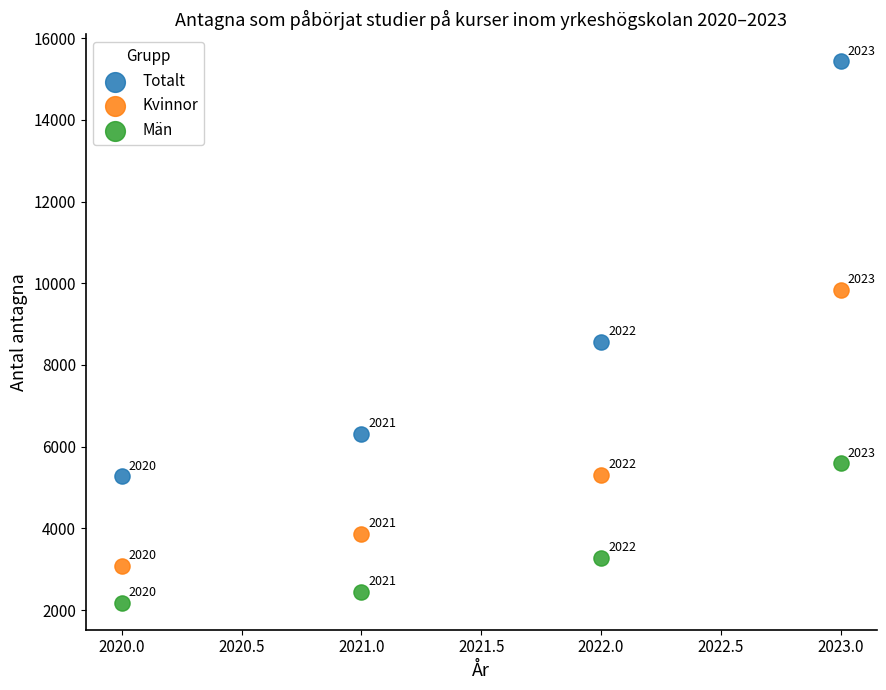

Which series has the widest spread of Y values?

Totalt